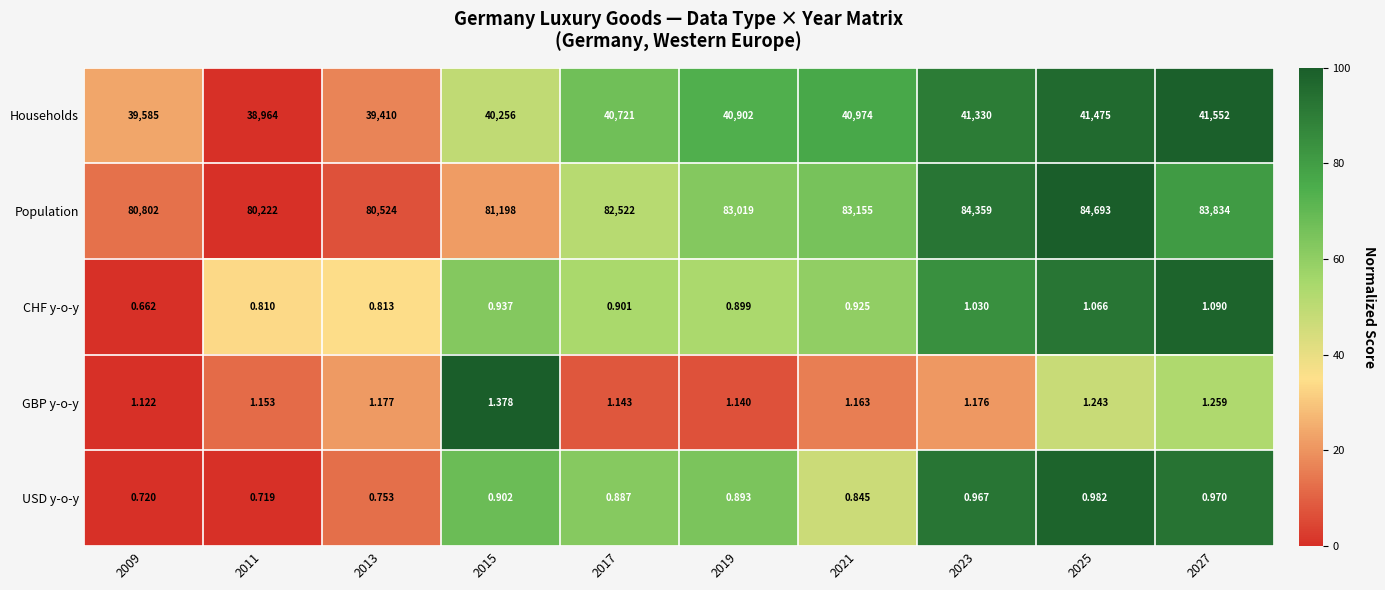

How many data points does each series have?

10